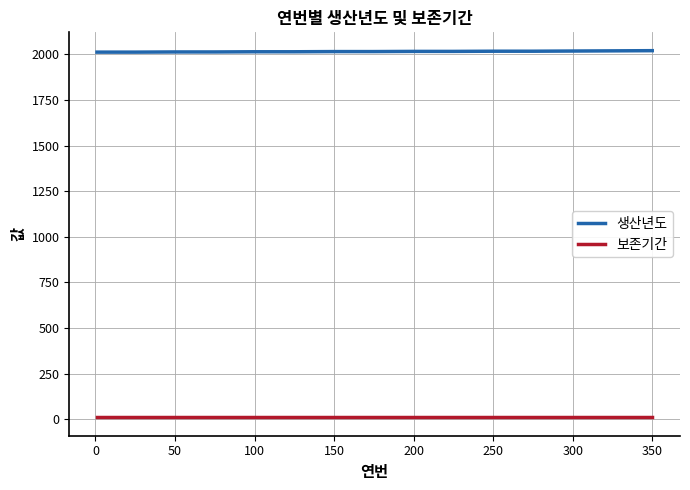

True or false: 보존기간 and 생산년도 intersect in this chart.

False